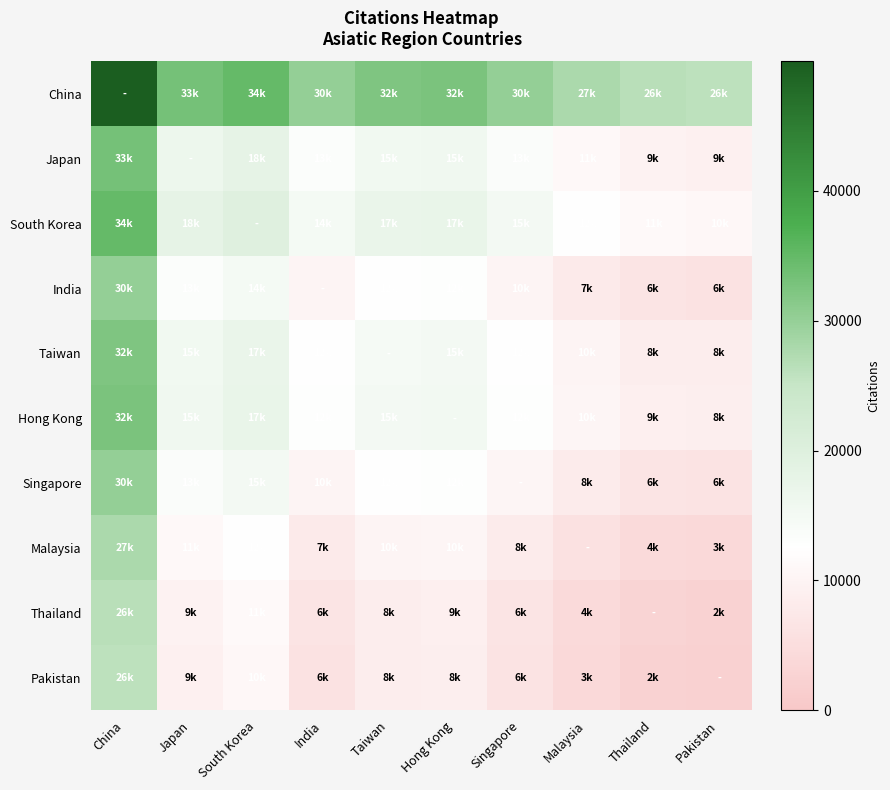

Reading left to right, extract all data points from this chart.

China: China=49953.0	Japan=33216.0	South Korea=34789.5	India=30071.0	Taiwan=32342.5	Hong Kong=32658.5	Singapore=30205.0	Malaysia=27808.0	Thailand=26376.0	Pakistan=26088.5
Japan: China=33216.0	Japan=16479.0	South Korea=18052.5	India=13334.0	Taiwan=15605.5	Hong Kong=15921.5	Singapore=13468.0	Malaysia=11071.0	Thailand=9639.0	Pakistan=9351.5
South Korea: China=34789.5	Japan=18052.5	South Korea=19626.0	India=14907.5	Taiwan=17179.0	Hong Kong=17495.0	Singapore=15041.5	Malaysia=12644.5	Thailand=11212.5	Pakistan=10925.0
India: China=30071.0	Japan=13334.0	South Korea=14907.5	India=10189.0	Taiwan=12460.5	Hong Kong=12776.5	Singapore=10323.0	Malaysia=7926.0	Thailand=6494.0	Pakistan=6206.5
Taiwan: China=32342.5	Japan=15605.5	South Korea=17179.0	India=12460.5	Taiwan=14732.0	Hong Kong=15048.0	Singapore=12594.5	Malaysia=10197.5	Thailand=8765.5	Pakistan=8478.0
Hong Kong: China=32658.5	Japan=15921.5	South Korea=17495.0	India=12776.5	Taiwan=15048.0	Hong Kong=15364.0	Singapore=12910.5	Malaysia=10513.5	Thailand=9081.5	Pakistan=8794.0
Singapore: China=30205.0	Japan=13468.0	South Korea=15041.5	India=10323.0	Taiwan=12594.5	Hong Kong=12910.5	Singapore=10457.0	Malaysia=8060.0	Thailand=6628.0	Pakistan=6340.5
Malaysia: China=27808.0	Japan=11071.0	South Korea=12644.5	India=7926.0	Taiwan=10197.5	Hong Kong=10513.5	Singapore=8060.0	Malaysia=5663.0	Thailand=4231.0	Pakistan=3943.5
Thailand: China=26376.0	Japan=9639.0	South Korea=11212.5	India=6494.0	Taiwan=8765.5	Hong Kong=9081.5	Singapore=6628.0	Malaysia=4231.0	Thailand=2799.0	Pakistan=2511.5
Pakistan: China=26088.5	Japan=9351.5	South Korea=10925.0	India=6206.5	Taiwan=8478.0	Hong Kong=8794.0	Singapore=6340.5	Malaysia=3943.5	Thailand=2511.5	Pakistan=2224.0